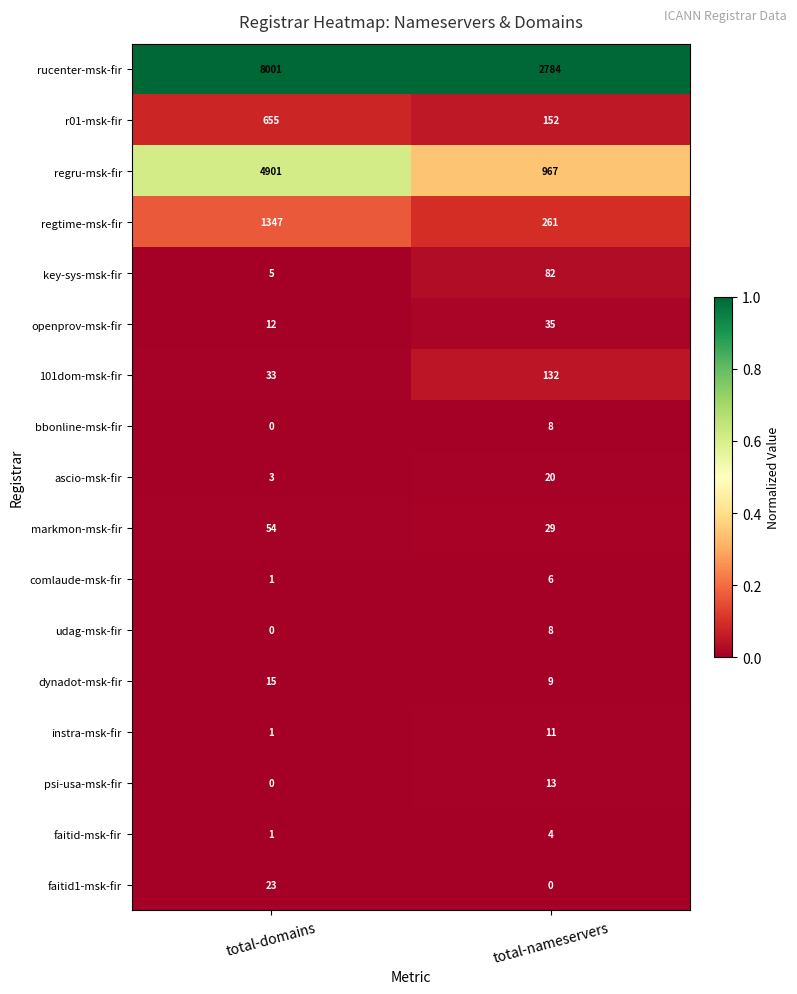

At how many categories does at least one series exceed 0?

2